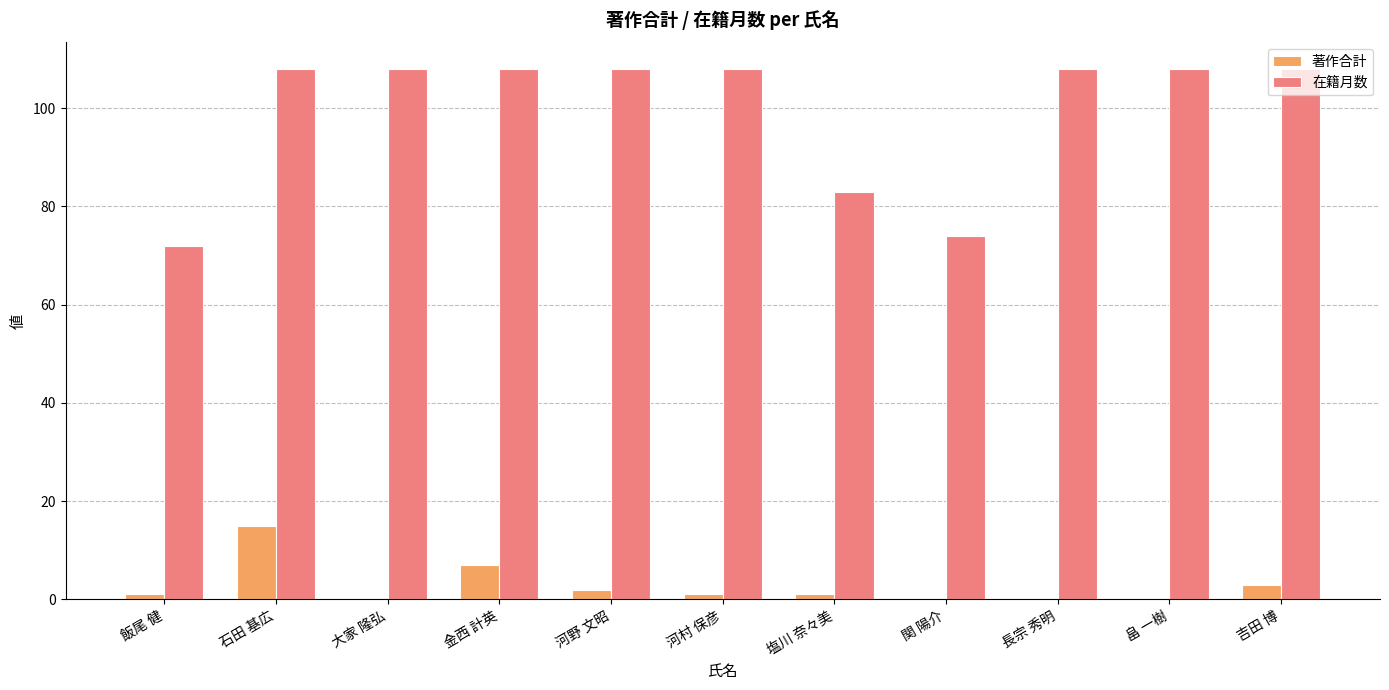

What is the total value across all series at 吉田 博?

111